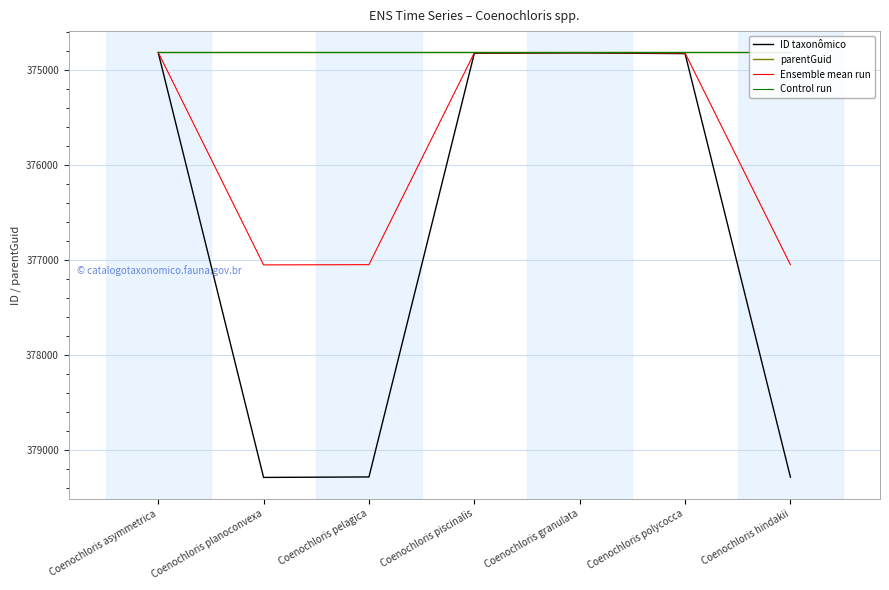

Reading right to left, what are all the values shown in this chart?

ID taxonômico: 379281.0	374831.0	374824.0	374827.0	379279.0	379284.0	374820.0
parentGuid: 374818.0	374818.0	374818.0	374818.0	374818.0	374818.0	374818.0
Ensemble mean run: 377049.5	374824.5	374821.0	374822.5	377048.5	377051.0	374819.0
Control run: 374818.0	374818.0	374818.0	374818.0	374818.0	374818.0	374818.0